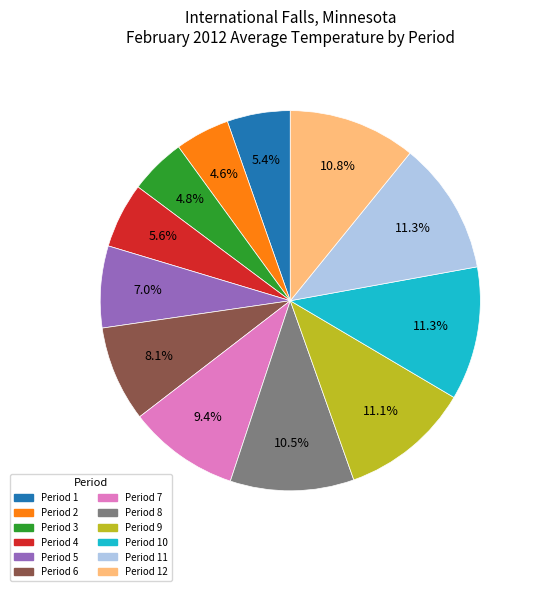

Is there a majority slice in this chart?

No